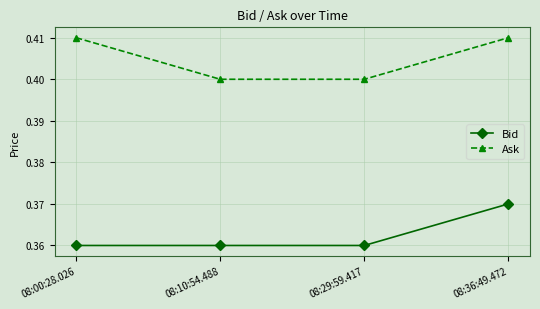

What is the sum of the Bid values at 08:00:28.026 and 08:10:54.488?

0.7